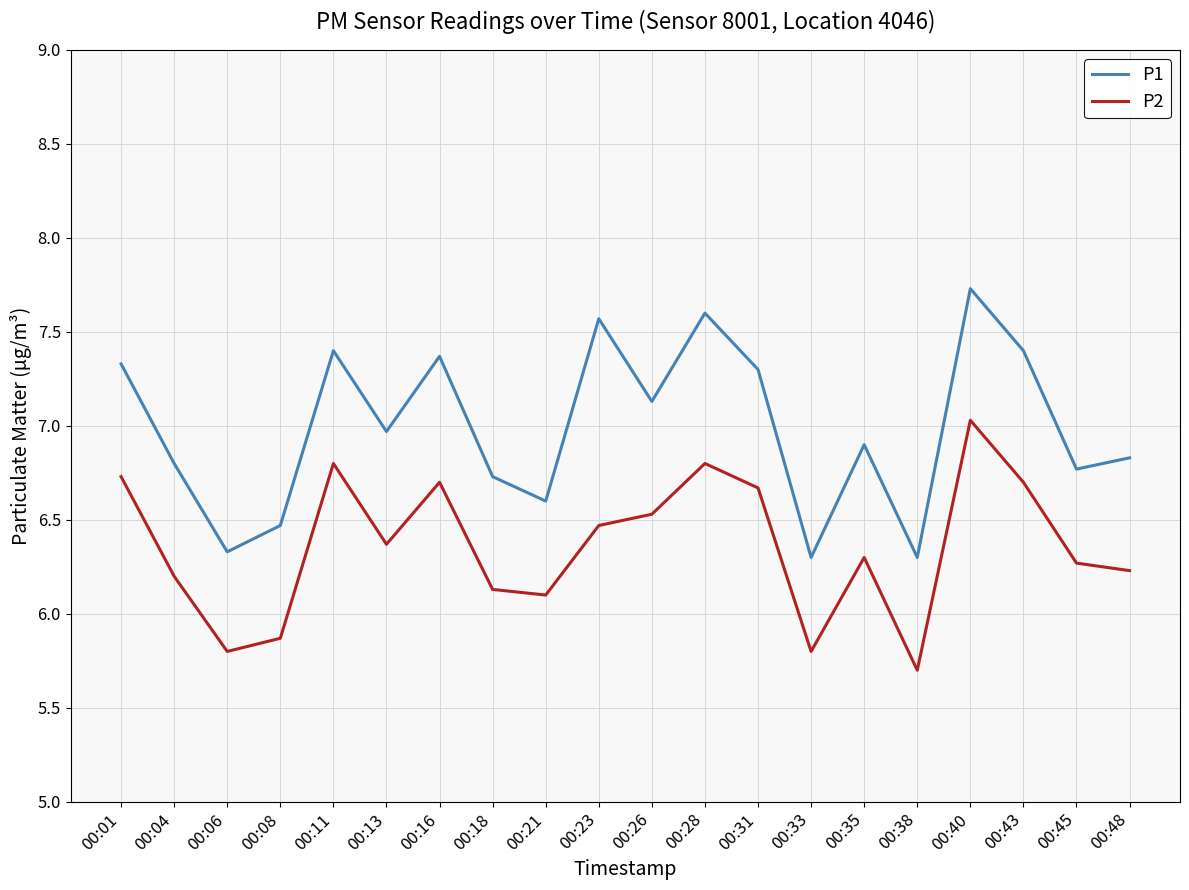

Does the chart have visible grid lines?

Yes